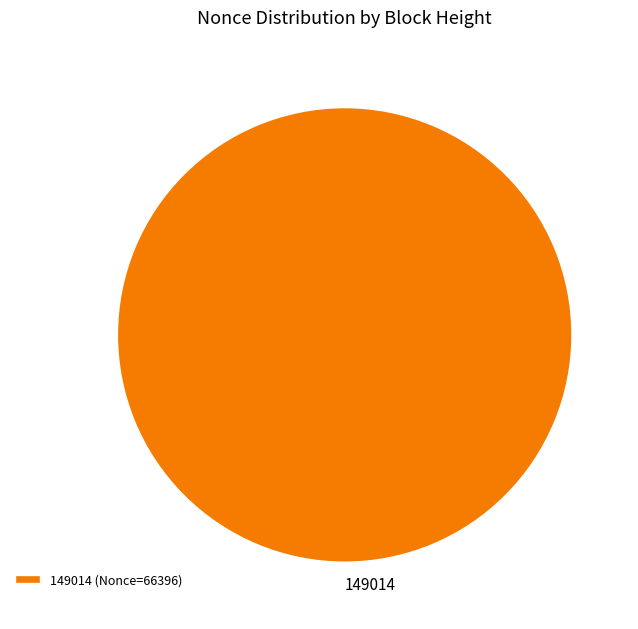

Which slice represents more than half of the pie?

149014 (Nonce=66396)